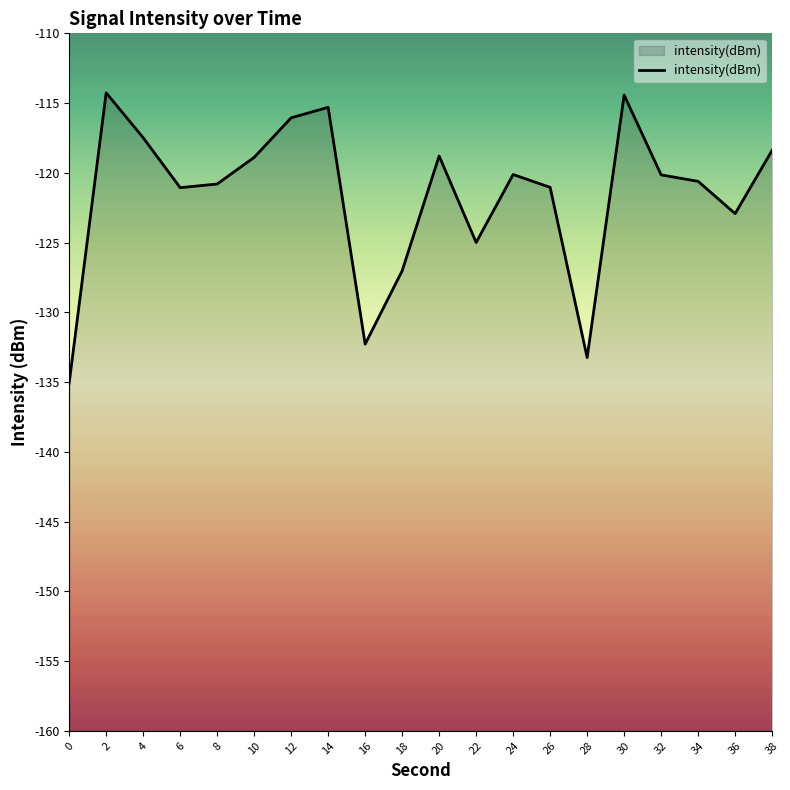

Reading right to left, transcribe all the data shown in this chart.

-118.4	-122.9	-120.6	-120.1	-114.4	-133.2	-121.0	-120.1	-125.0	-118.8	-127.0	-132.3	-115.3	-116.1	-118.9	-120.8	-121.1	-117.5	-114.3	-135.1